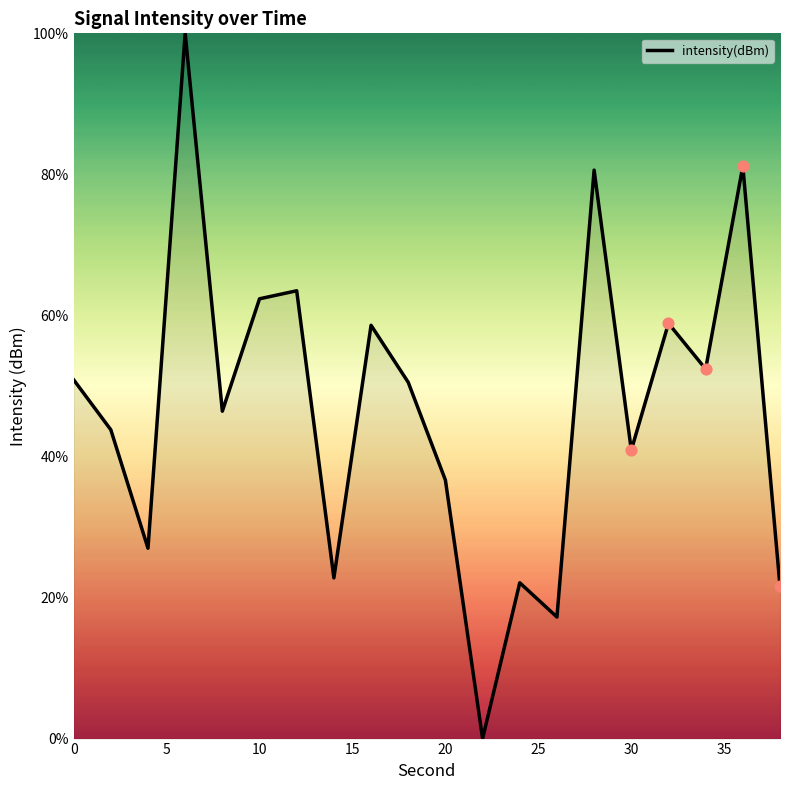

What is the difference between the maximum and minimum values?

100.0